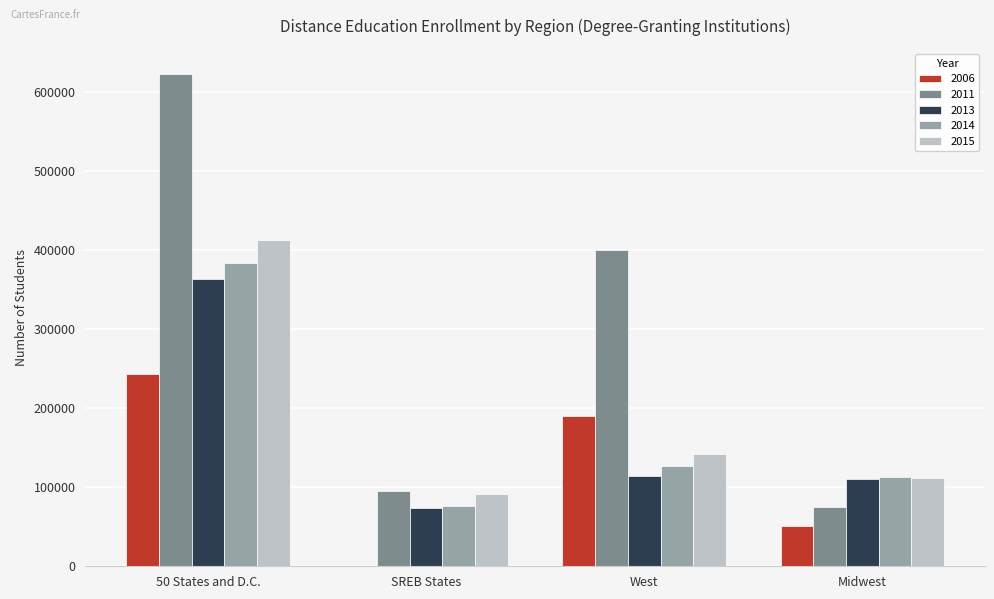

Which label corresponds to the largest value in the chart?

50 States and D.C.